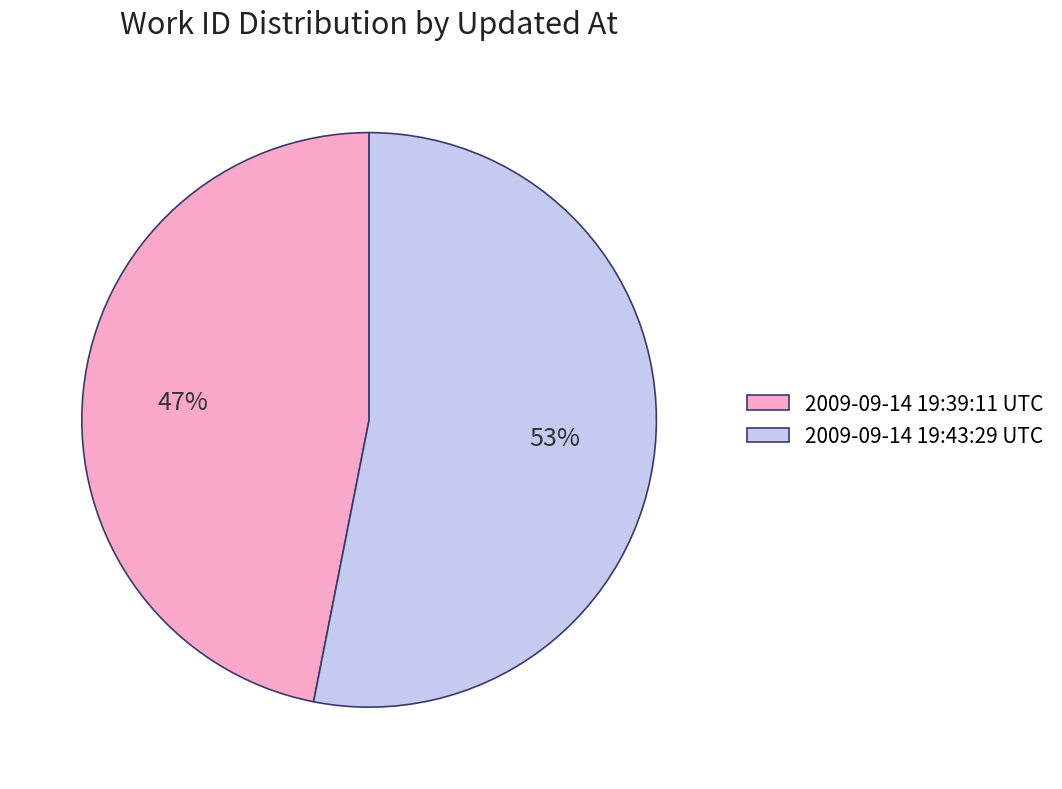

Rank the categories by value from highest to lowest.

2009-09-14 19:43:29 UTC, 2009-09-14 19:39:11 UTC